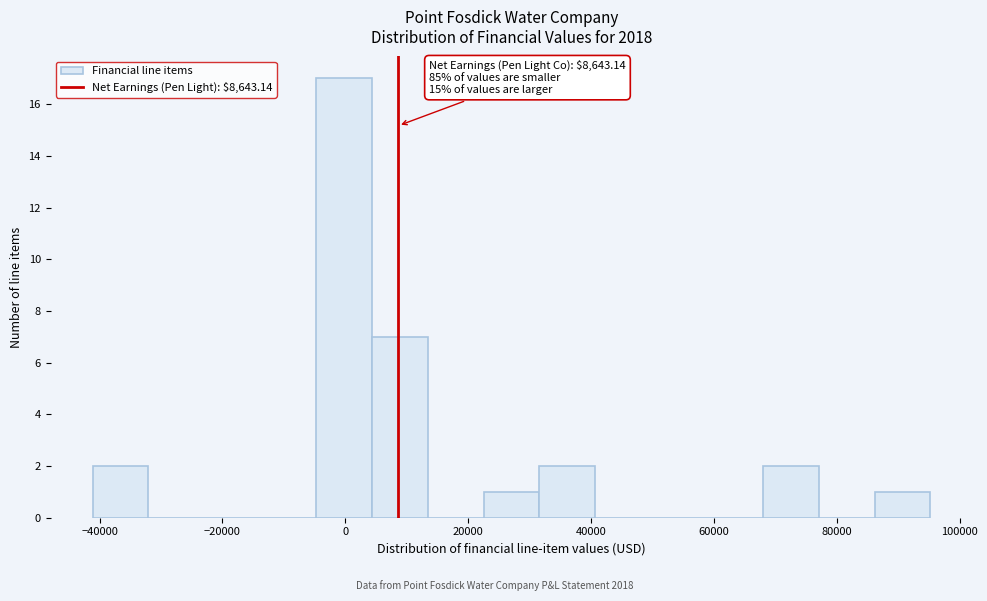

Which range on the x-axis has the tallest bar?

-4000 to 4000